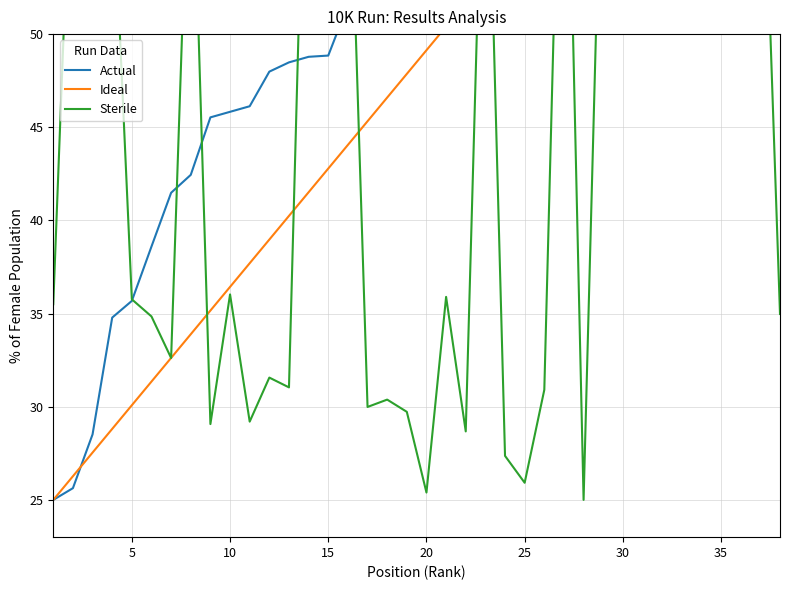

Is this an area chart (filled region under the line)?

No